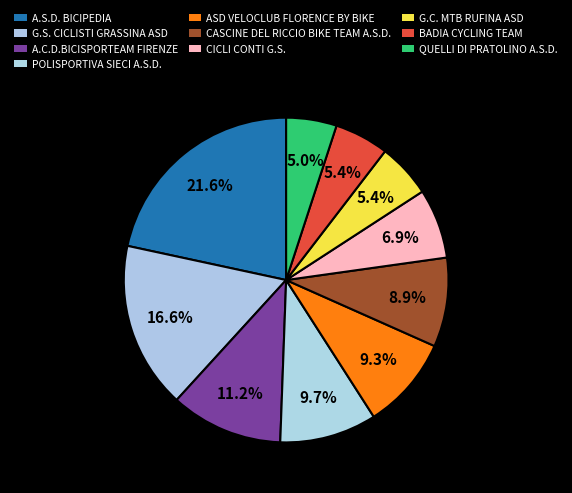

Rank the categories by value from highest to lowest.

A.S.D. BICIPEDIA, G.S. CICLISTI GRASSINA ASD, A.C.D.BICISPORTEAM FIRENZE, POLISPORTIVA SIECI A.S.D., ASD VELOCLUB FLORENCE BY BIKE, CASCINE DEL RICCIO BIKE TEAM A.S.D., CICLI CONTI G.S., G.C. MTB RUFINA ASD, BADIA CYCLING TEAM, QUELLI DI PRATOLINO A.S.D.